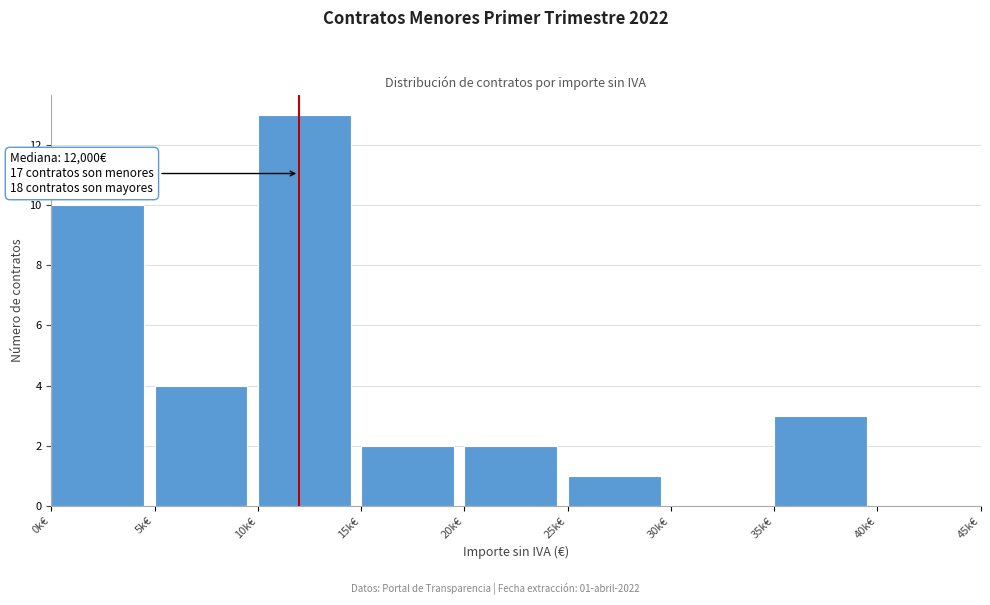

Reading left to right, list all the values displayed in this chart.

0k€=10	5k€=4	10k€=13	15k€=2	20k€=2	25k€=1	30k€=0	35k€=3	40k€=0